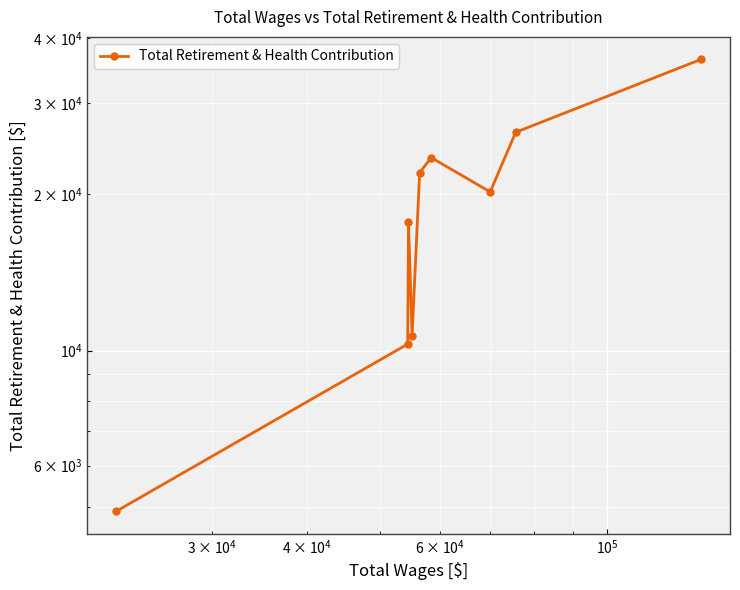

How many distinct data groups are displayed?

1